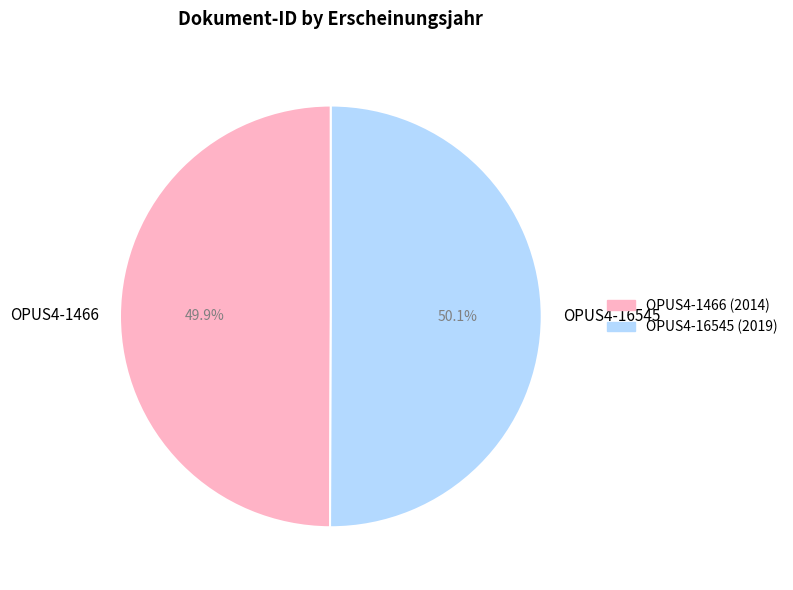

What portion of the pie excludes OPUS4-1466?

50.1%